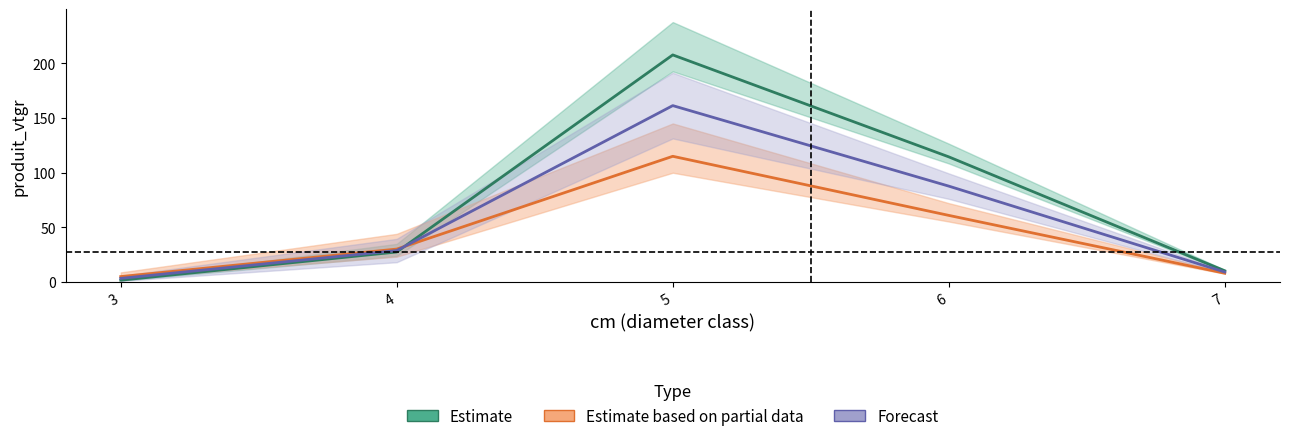

Where does the Estimate based on partial data series first go above 30?

4